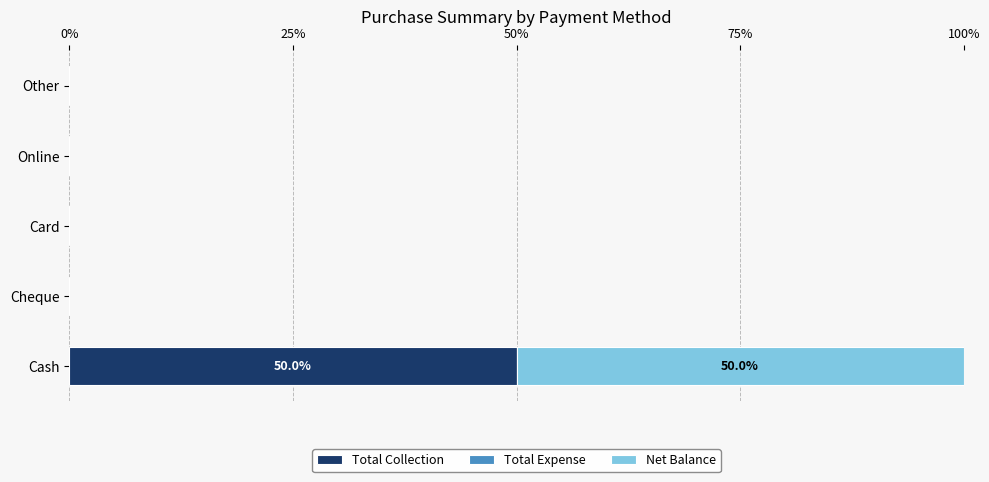

The Total Collection series shows 31 at Cash. True or false?

False